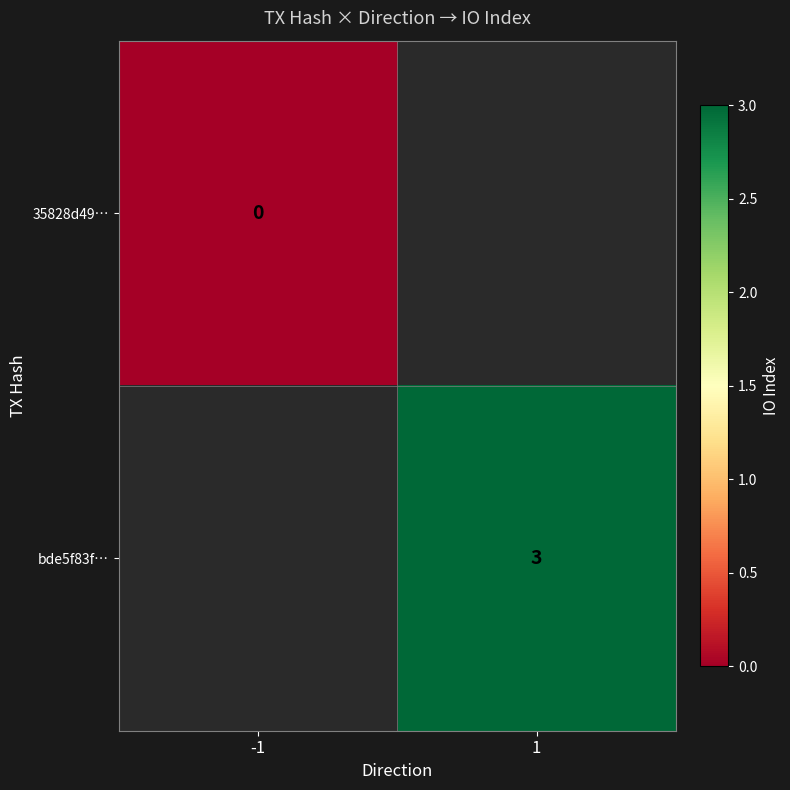

The value of bde5f83f… at 1 is 3. True or false?

True